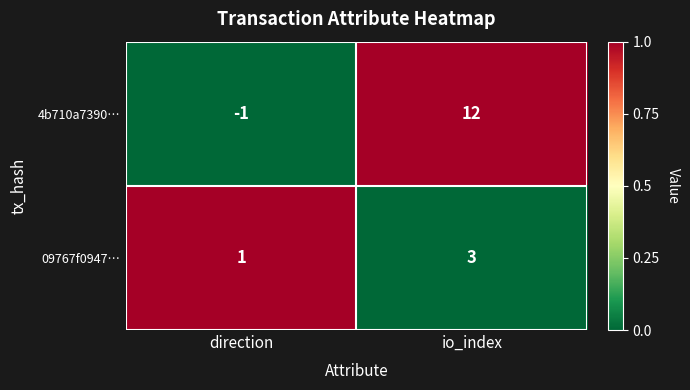

Which category has the highest value across all series?

io_index